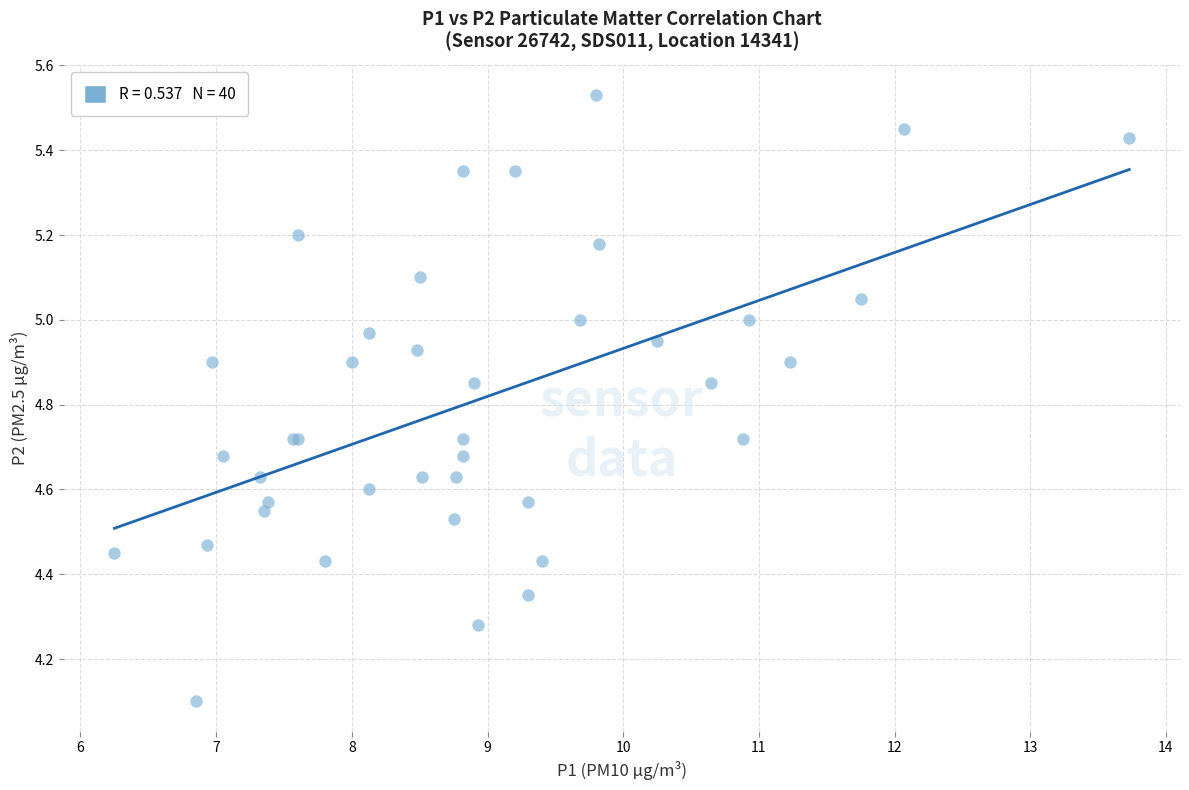

What Y value in the scatter plot is closest to 4?

4.1